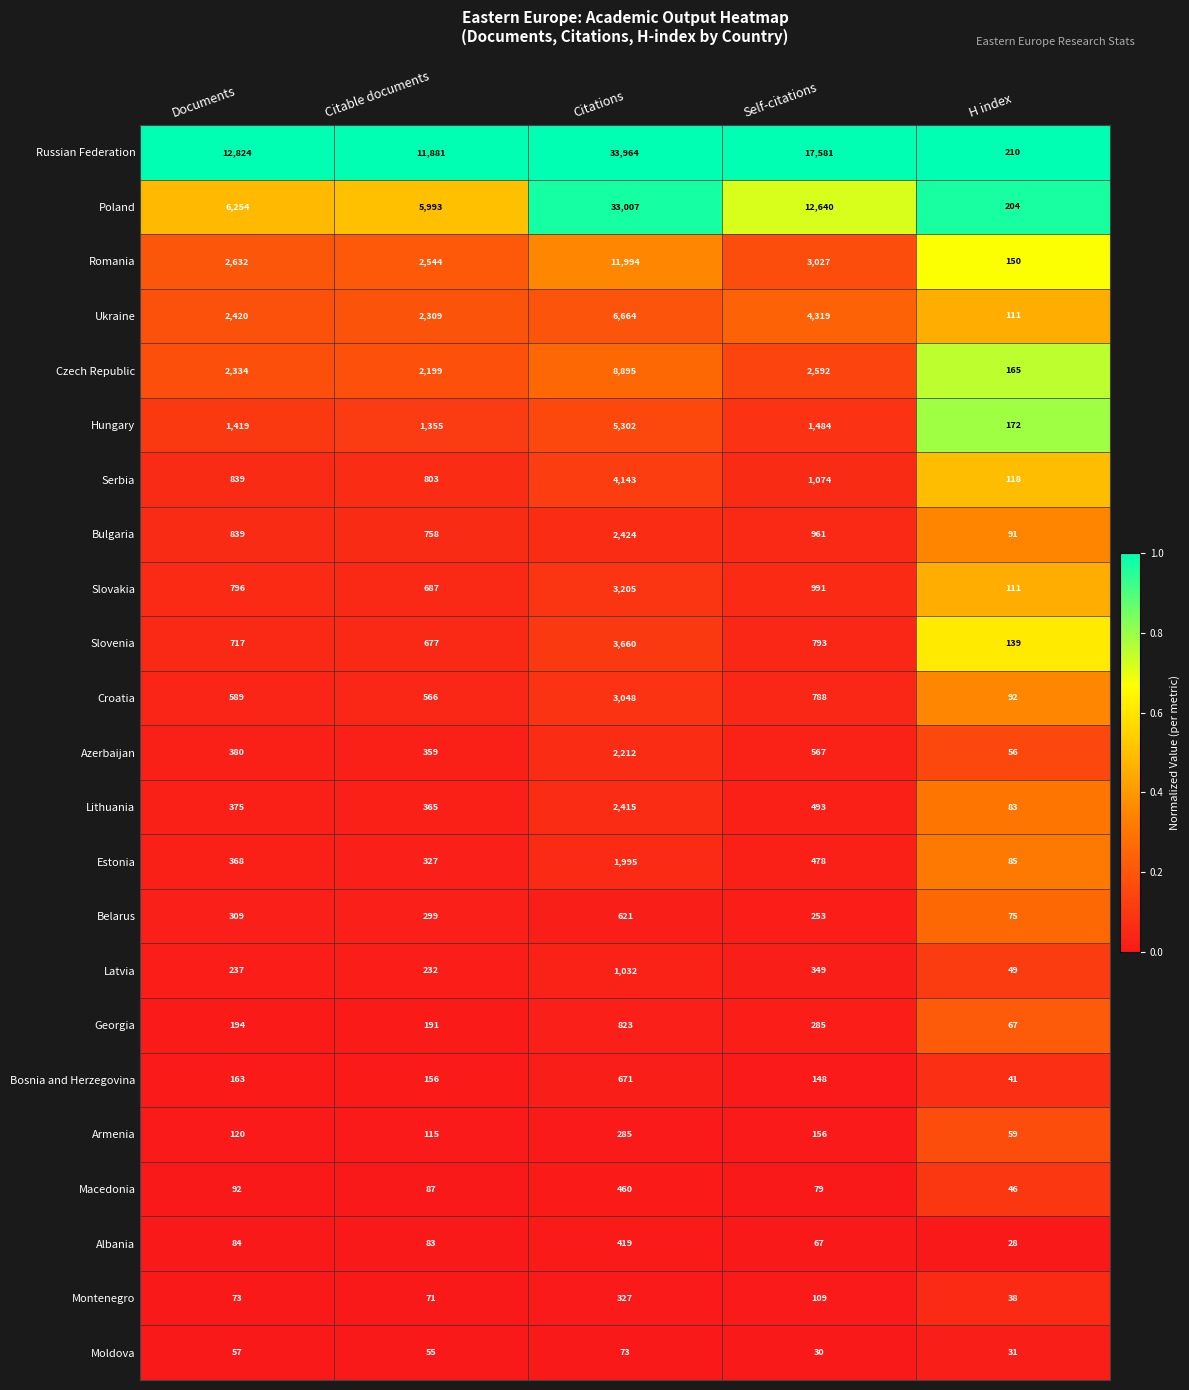

At Citable documents, list the series in order from largest to smallest.

Russian Federation, Poland, Romania, Ukraine, Czech Republic, Hungary, Serbia, Bulgaria, Slovakia, Slovenia, Croatia, Lithuania, Azerbaijan, Estonia, Belarus, Latvia, Georgia, Bosnia and Herzegovina, Armenia, Macedonia, Albania, Montenegro, Moldova